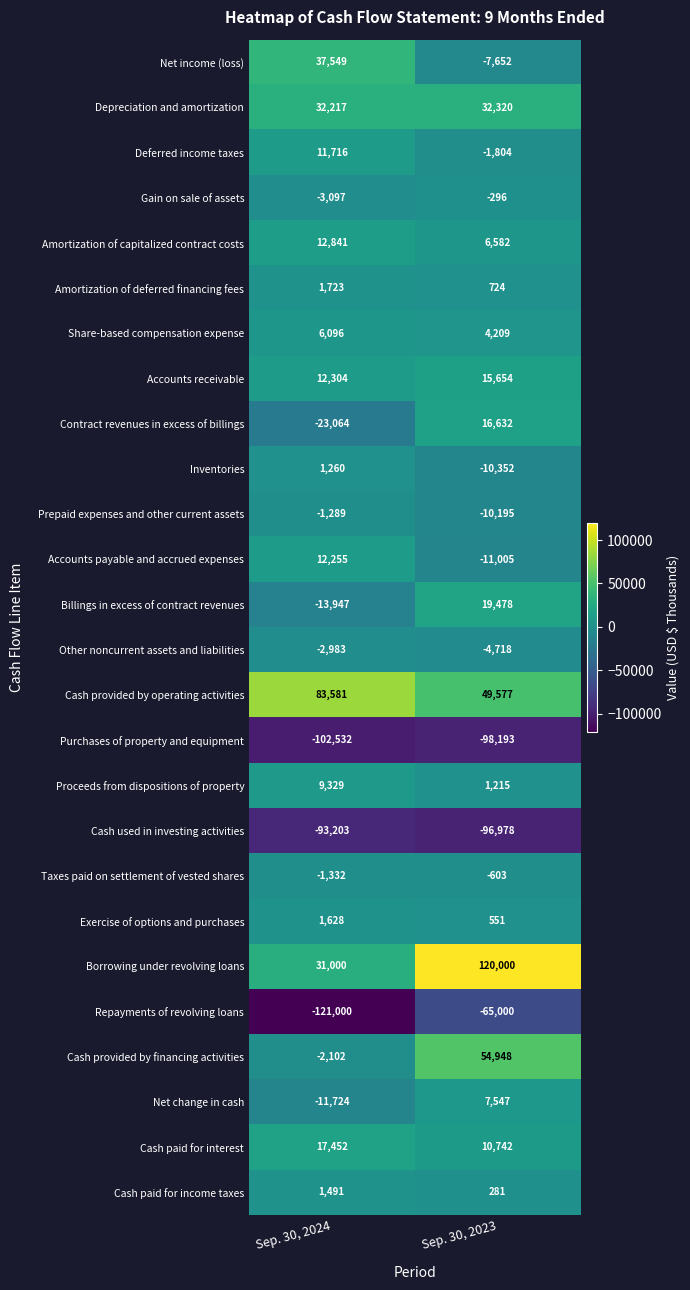

At which label is Net change in cash closest to -2088?

Sep. 30, 2023